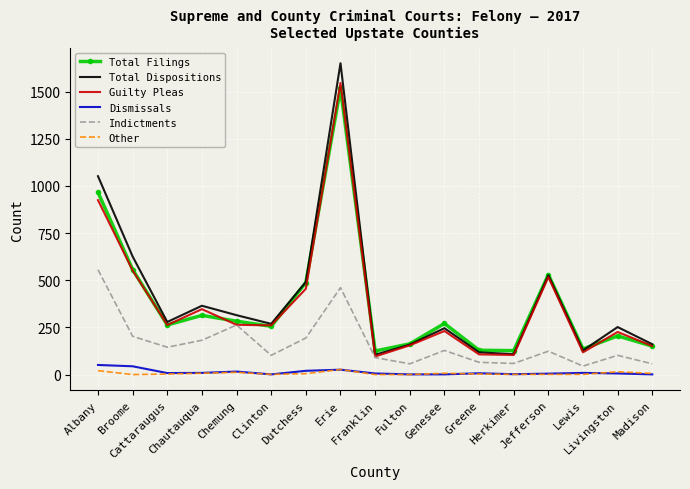

What is the maximum value for Total Dispositions?

1651